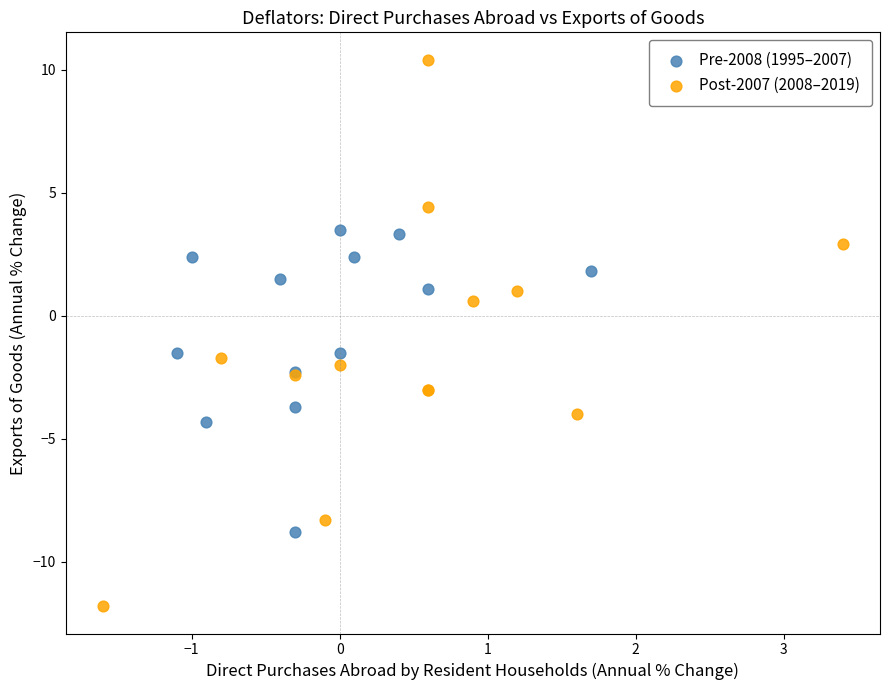

Which series has the largest Y range (max minus min)?

Post-2007 (2008–2019)